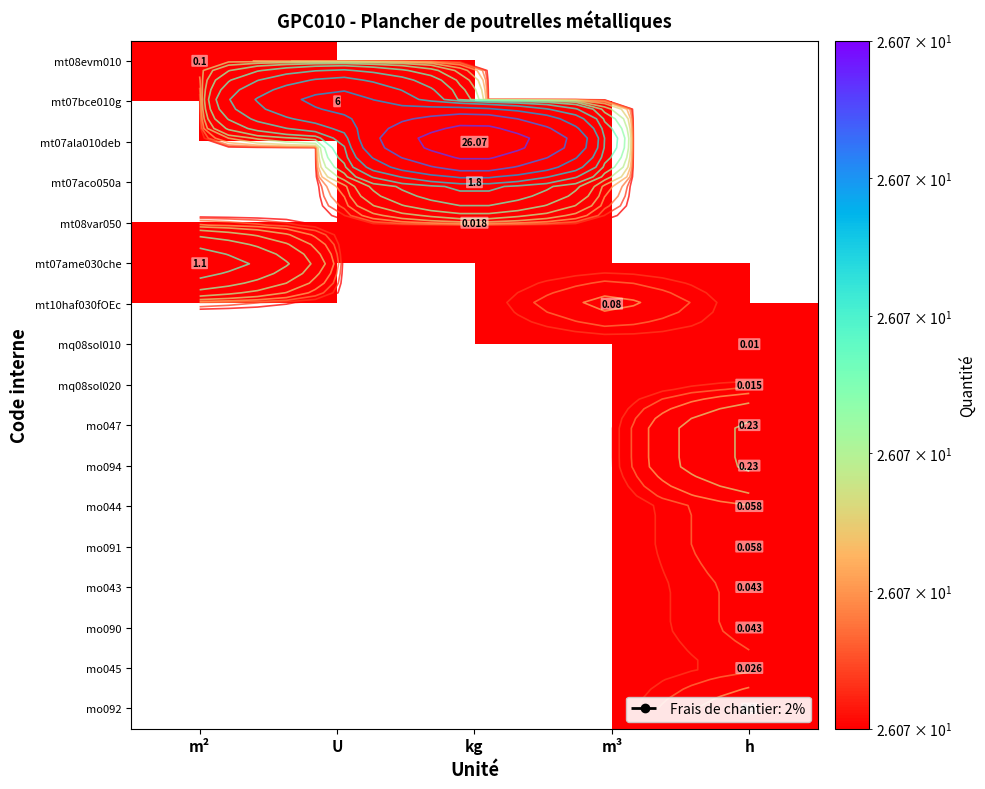

True or false: mt07ame030che has a value of 0.0 at h.

True